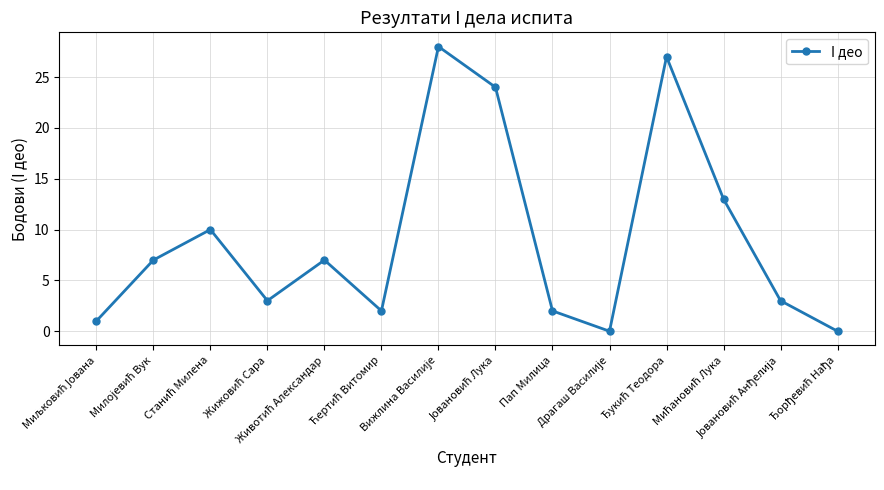

What is the difference between the maximum and minimum values?

28